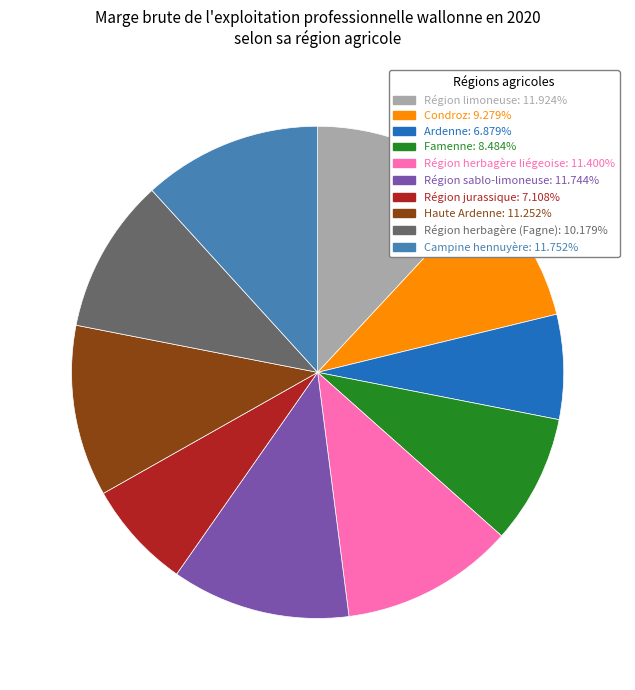

Does any single category account for the majority?

No